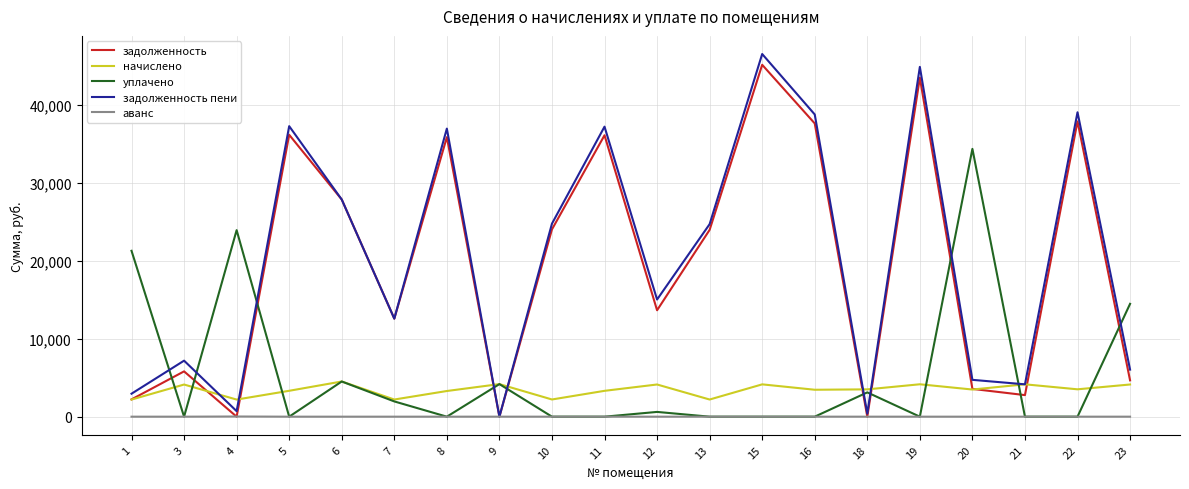

What is the difference between the highest and lowest values at 20?

34403.6